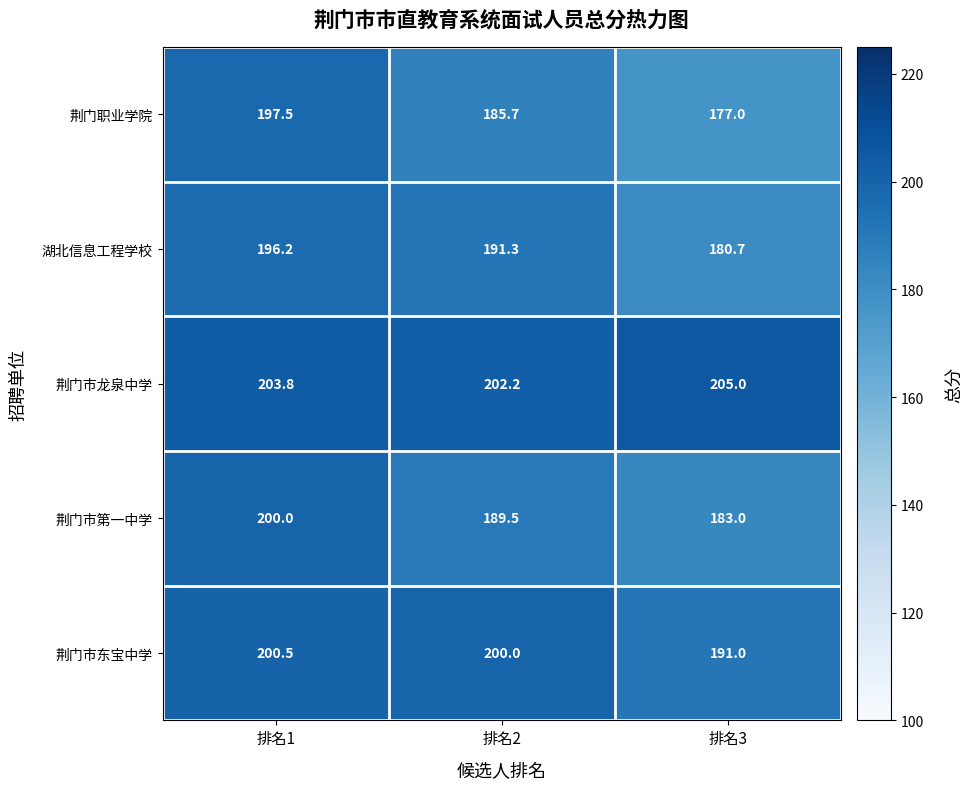

Where does the 湖北信息工程学校 series first go above 191?

排名1